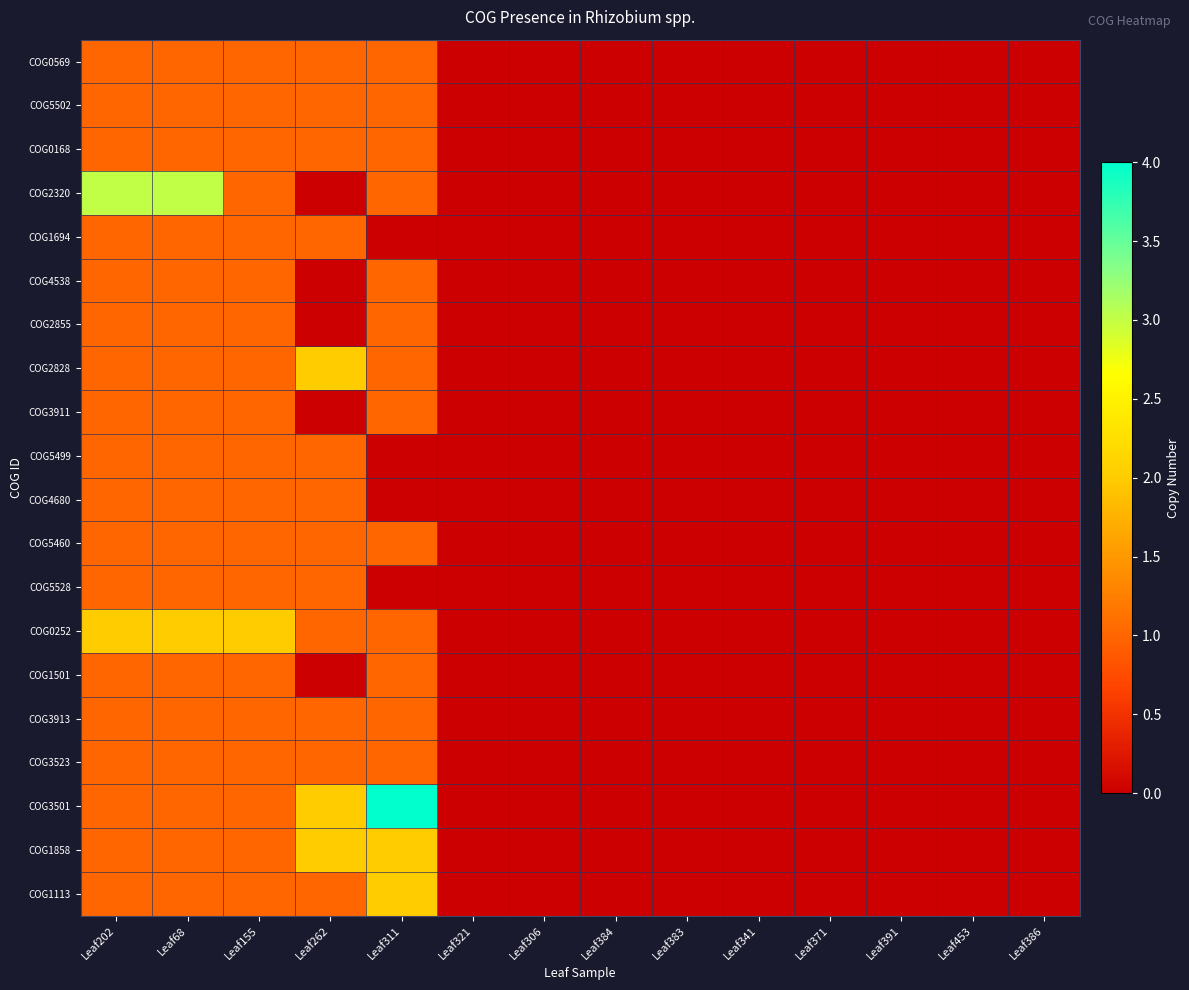

Reading left to right, list all the values displayed in this chart.

COG0569: Leaf202=1	Leaf68=1	Leaf155=1	Leaf262=1	Leaf311=1	Leaf321=0	Leaf306=0	Leaf384=0	Leaf383=0	Leaf341=0	Leaf371=0	Leaf391=0	Leaf453=0	Leaf386=0
COG5502: Leaf202=1	Leaf68=1	Leaf155=1	Leaf262=1	Leaf311=1	Leaf321=0	Leaf306=0	Leaf384=0	Leaf383=0	Leaf341=0	Leaf371=0	Leaf391=0	Leaf453=0	Leaf386=0
COG0168: Leaf202=1	Leaf68=1	Leaf155=1	Leaf262=1	Leaf311=1	Leaf321=0	Leaf306=0	Leaf384=0	Leaf383=0	Leaf341=0	Leaf371=0	Leaf391=0	Leaf453=0	Leaf386=0
COG2320: Leaf202=3	Leaf68=3	Leaf155=1	Leaf262=0	Leaf311=1	Leaf321=0	Leaf306=0	Leaf384=0	Leaf383=0	Leaf341=0	Leaf371=0	Leaf391=0	Leaf453=0	Leaf386=0
COG1694: Leaf202=1	Leaf68=1	Leaf155=1	Leaf262=1	Leaf311=0	Leaf321=0	Leaf306=0	Leaf384=0	Leaf383=0	Leaf341=0	Leaf371=0	Leaf391=0	Leaf453=0	Leaf386=0
COG4538: Leaf202=1	Leaf68=1	Leaf155=1	Leaf262=0	Leaf311=1	Leaf321=0	Leaf306=0	Leaf384=0	Leaf383=0	Leaf341=0	Leaf371=0	Leaf391=0	Leaf453=0	Leaf386=0
COG2855: Leaf202=1	Leaf68=1	Leaf155=1	Leaf262=0	Leaf311=1	Leaf321=0	Leaf306=0	Leaf384=0	Leaf383=0	Leaf341=0	Leaf371=0	Leaf391=0	Leaf453=0	Leaf386=0
COG2828: Leaf202=1	Leaf68=1	Leaf155=1	Leaf262=2	Leaf311=1	Leaf321=0	Leaf306=0	Leaf384=0	Leaf383=0	Leaf341=0	Leaf371=0	Leaf391=0	Leaf453=0	Leaf386=0
COG3911: Leaf202=1	Leaf68=1	Leaf155=1	Leaf262=0	Leaf311=1	Leaf321=0	Leaf306=0	Leaf384=0	Leaf383=0	Leaf341=0	Leaf371=0	Leaf391=0	Leaf453=0	Leaf386=0
COG5499: Leaf202=1	Leaf68=1	Leaf155=1	Leaf262=1	Leaf311=0	Leaf321=0	Leaf306=0	Leaf384=0	Leaf383=0	Leaf341=0	Leaf371=0	Leaf391=0	Leaf453=0	Leaf386=0
COG4680: Leaf202=1	Leaf68=1	Leaf155=1	Leaf262=1	Leaf311=0	Leaf321=0	Leaf306=0	Leaf384=0	Leaf383=0	Leaf341=0	Leaf371=0	Leaf391=0	Leaf453=0	Leaf386=0
COG5460: Leaf202=1	Leaf68=1	Leaf155=1	Leaf262=1	Leaf311=1	Leaf321=0	Leaf306=0	Leaf384=0	Leaf383=0	Leaf341=0	Leaf371=0	Leaf391=0	Leaf453=0	Leaf386=0
COG5528: Leaf202=1	Leaf68=1	Leaf155=1	Leaf262=1	Leaf311=0	Leaf321=0	Leaf306=0	Leaf384=0	Leaf383=0	Leaf341=0	Leaf371=0	Leaf391=0	Leaf453=0	Leaf386=0
COG0252: Leaf202=2	Leaf68=2	Leaf155=2	Leaf262=1	Leaf311=1	Leaf321=0	Leaf306=0	Leaf384=0	Leaf383=0	Leaf341=0	Leaf371=0	Leaf391=0	Leaf453=0	Leaf386=0
COG1501: Leaf202=1	Leaf68=1	Leaf155=1	Leaf262=0	Leaf311=1	Leaf321=0	Leaf306=0	Leaf384=0	Leaf383=0	Leaf341=0	Leaf371=0	Leaf391=0	Leaf453=0	Leaf386=0
COG3913: Leaf202=1	Leaf68=1	Leaf155=1	Leaf262=1	Leaf311=1	Leaf321=0	Leaf306=0	Leaf384=0	Leaf383=0	Leaf341=0	Leaf371=0	Leaf391=0	Leaf453=0	Leaf386=0
COG3523: Leaf202=1	Leaf68=1	Leaf155=1	Leaf262=1	Leaf311=1	Leaf321=0	Leaf306=0	Leaf384=0	Leaf383=0	Leaf341=0	Leaf371=0	Leaf391=0	Leaf453=0	Leaf386=0
COG3501: Leaf202=1	Leaf68=1	Leaf155=1	Leaf262=2	Leaf311=4	Leaf321=0	Leaf306=0	Leaf384=0	Leaf383=0	Leaf341=0	Leaf371=0	Leaf391=0	Leaf453=0	Leaf386=0
COG1858: Leaf202=1	Leaf68=1	Leaf155=1	Leaf262=2	Leaf311=2	Leaf321=0	Leaf306=0	Leaf384=0	Leaf383=0	Leaf341=0	Leaf371=0	Leaf391=0	Leaf453=0	Leaf386=0
COG1113: Leaf202=1	Leaf68=1	Leaf155=1	Leaf262=1	Leaf311=2	Leaf321=0	Leaf306=0	Leaf384=0	Leaf383=0	Leaf341=0	Leaf371=0	Leaf391=0	Leaf453=0	Leaf386=0